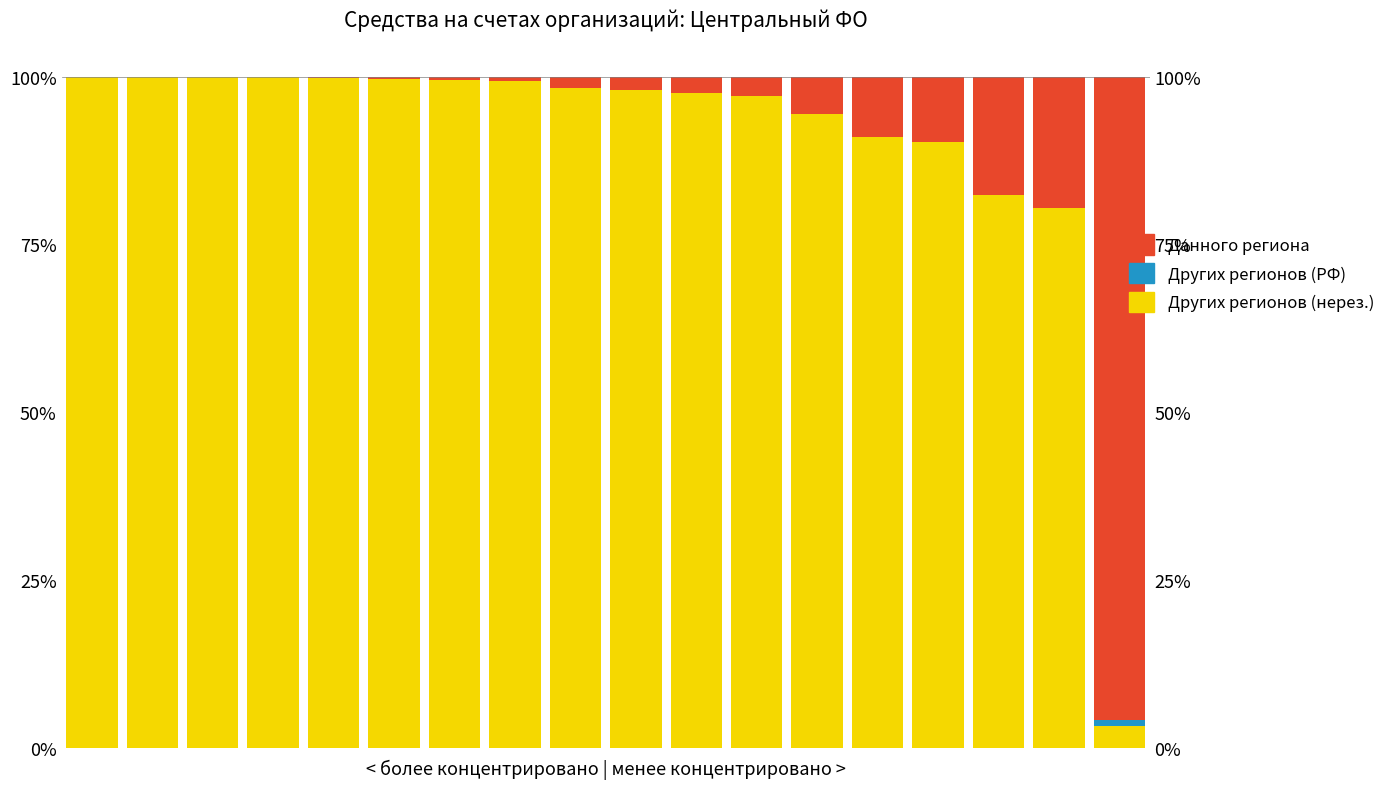

Reading left to right, transcribe all the data shown in this chart.

кред. орг. других регионов (нерезиденты): 0=100.0	1=100.0	2=100.0	3=99.9	4=99.9	5=99.7	6=99.5	7=99.4	8=98.3	9=98.0	10=97.6	11=97.1	12=94.4	13=91.1	14=90.3	15=82.4	16=80.5	17=3.2
кред. орг. других регионов (внутри РФ): 0=0.0	1=0.0	2=0.0	3=0.1	4=0.0	5=0.0	6=0.0	7=0.0	8=0.0	9=0.0	10=0.0	11=0.0	12=0.0	13=0.0	14=0.0	15=0.0	16=0.0	17=1.0
кред. орг. данного региона: 0=0.0	1=0.0	2=0.0	3=0.0	4=0.1	5=0.3	6=0.5	7=0.6	8=1.7	9=2.0	10=2.4	11=2.9	12=5.6	13=8.9	14=9.7	15=17.6	16=19.5	17=95.9